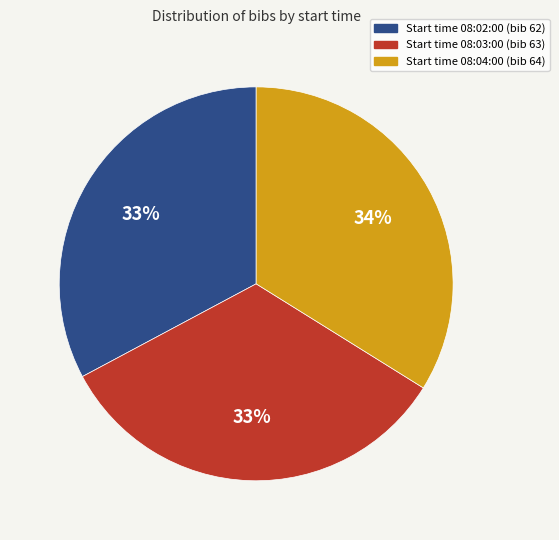

Is there a majority slice in this chart?

No